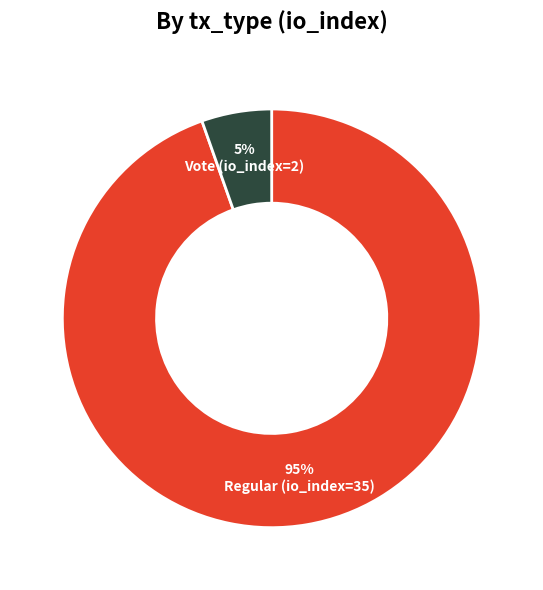

What is the change in value from Regular (io_index=35) to Vote (io_index=2)?

-33